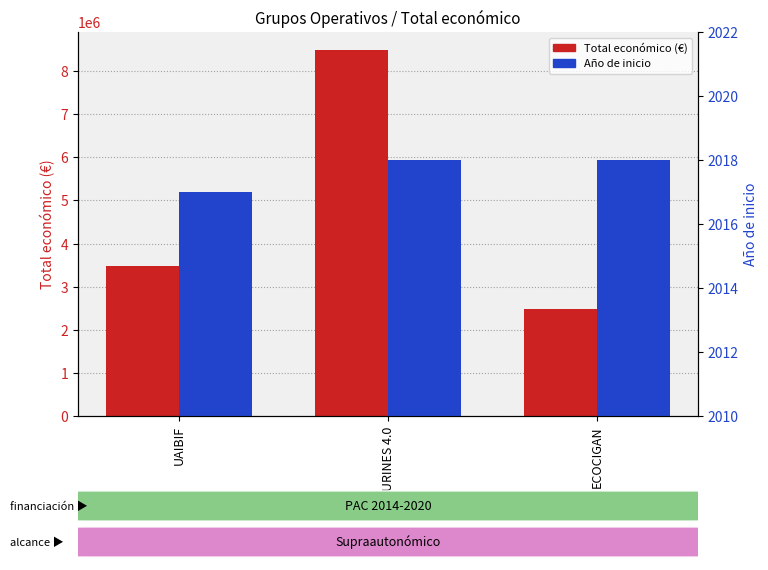

Rank the series by their maximum value, from lowest to highest.

Año de inicio, Total económico (€)